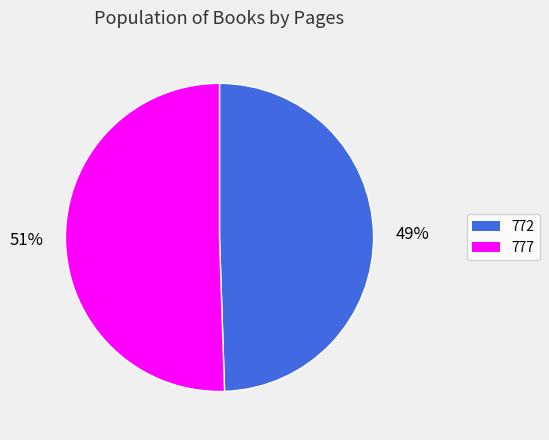

Which category has the smallest portion of the pie?

772